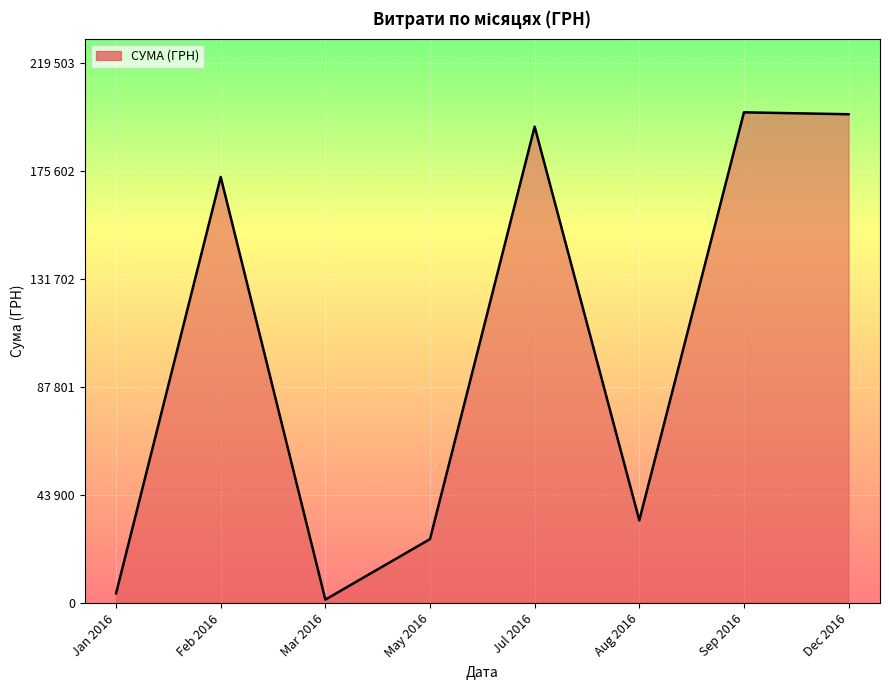

At which category does the data reach its first local peak?

Feb 2016